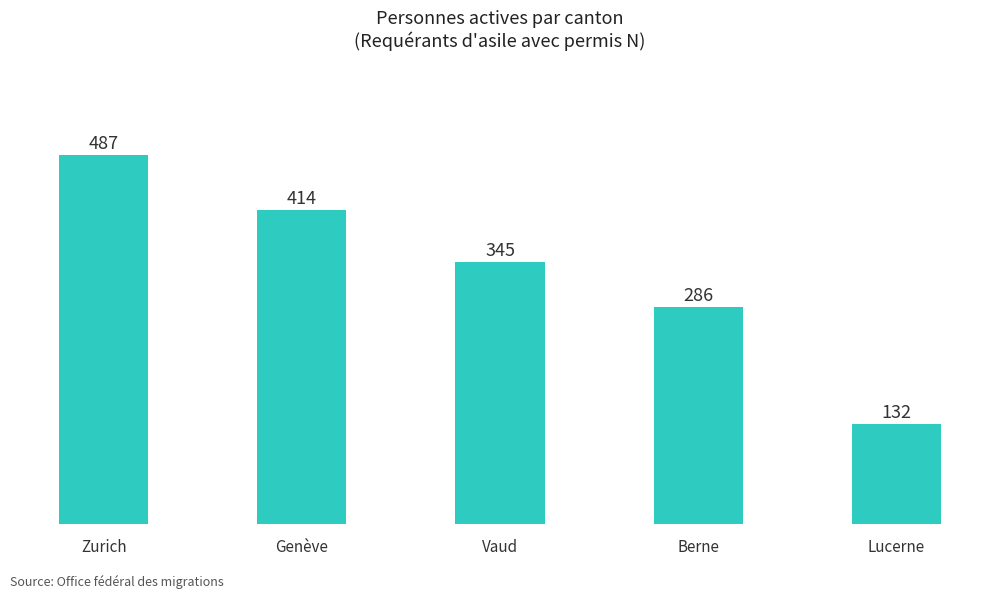

What is the approximate value at Vaud, to the nearest 5?

345